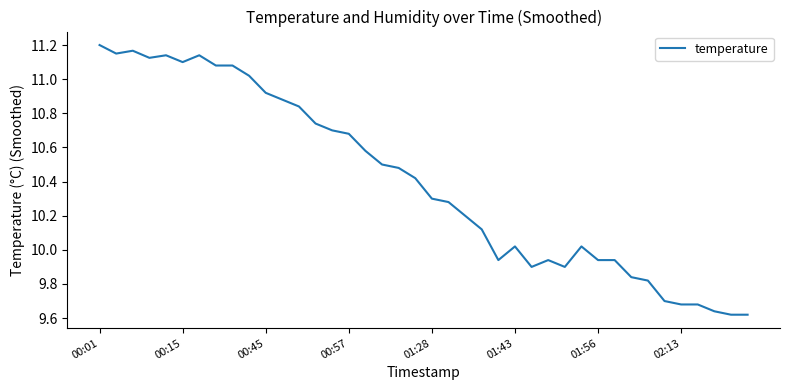

What is the difference between the maximum and minimum values?

1.6